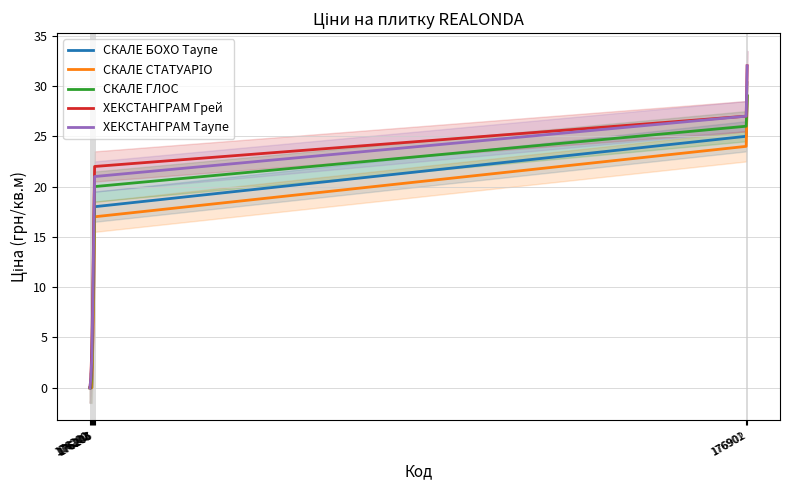

Which series has the largest range (max minus min)?

ХЕКСТАНГРАМ Грей